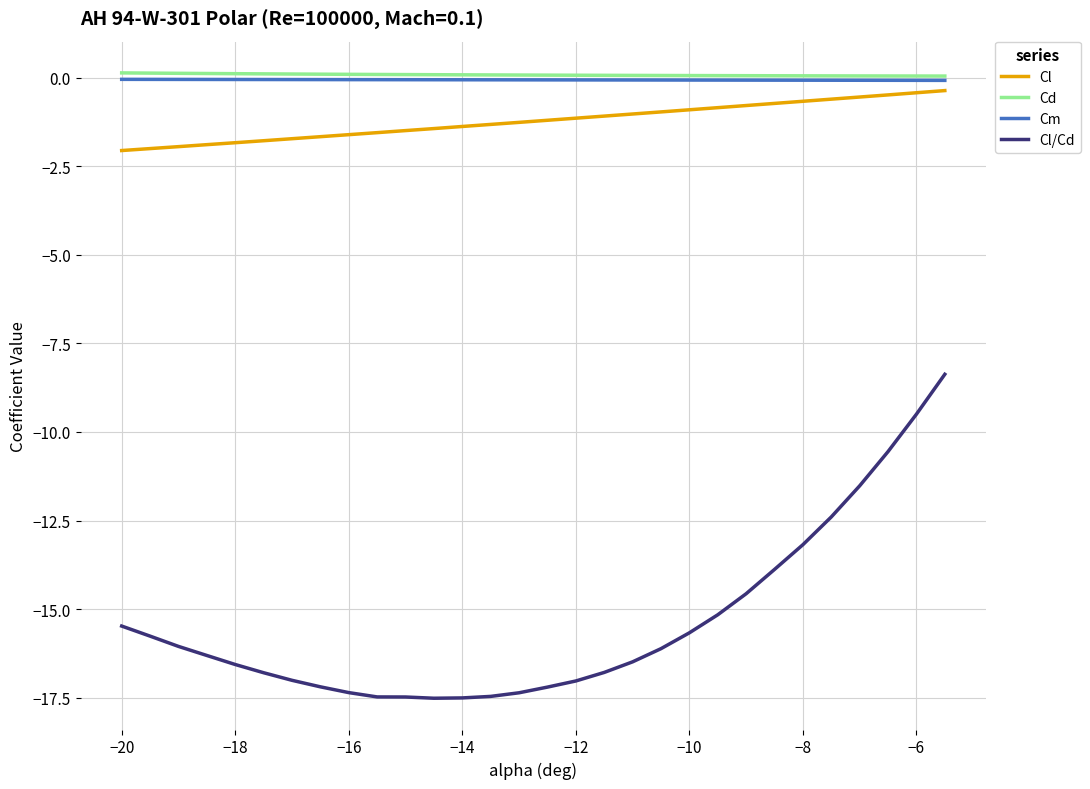

What is the smallest value displayed?

-17.5